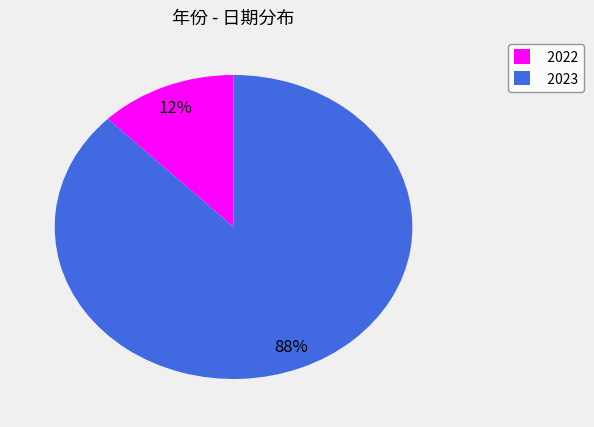

True or false: 2022 accounts for 19% of the total.

False